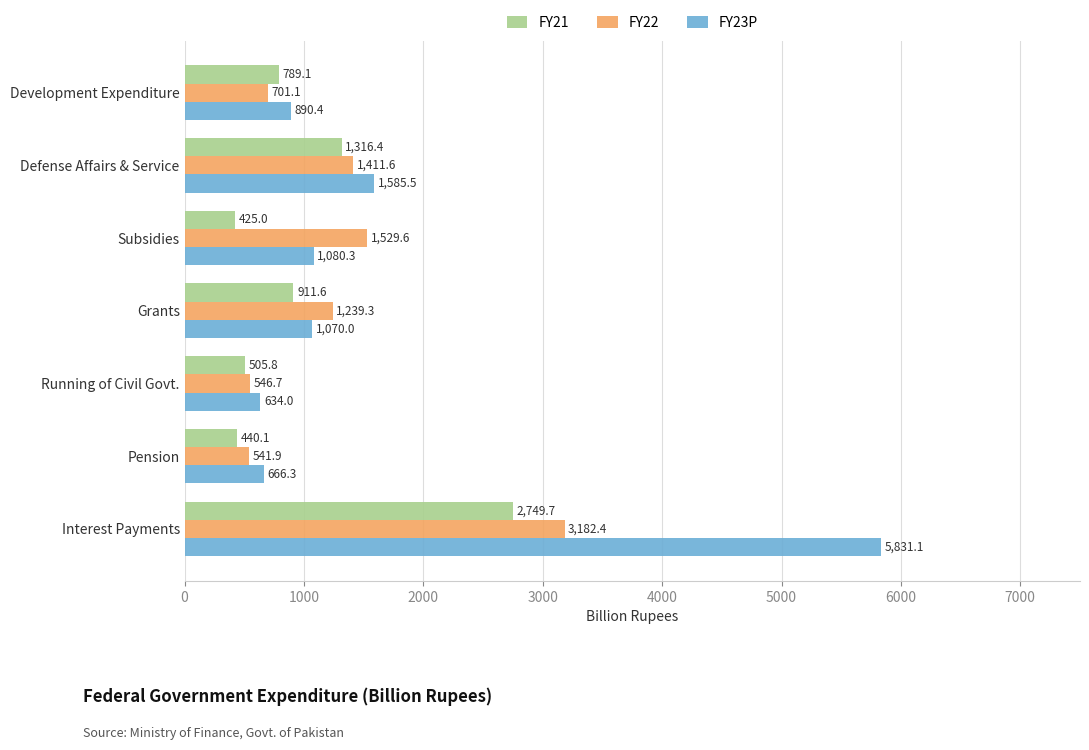

Which series has the widest spread of values?

FY23P